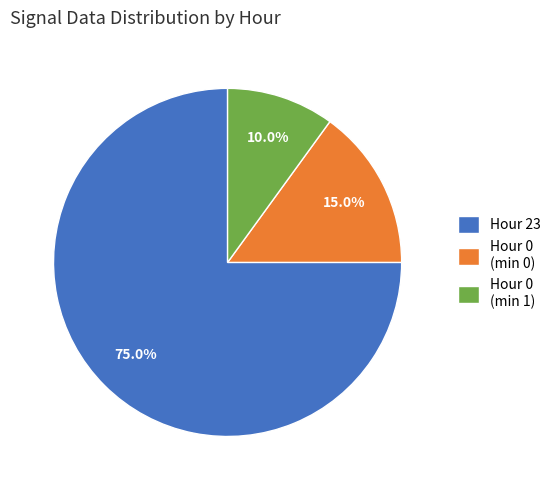

Is Hour 23 the majority of the pie?

Yes